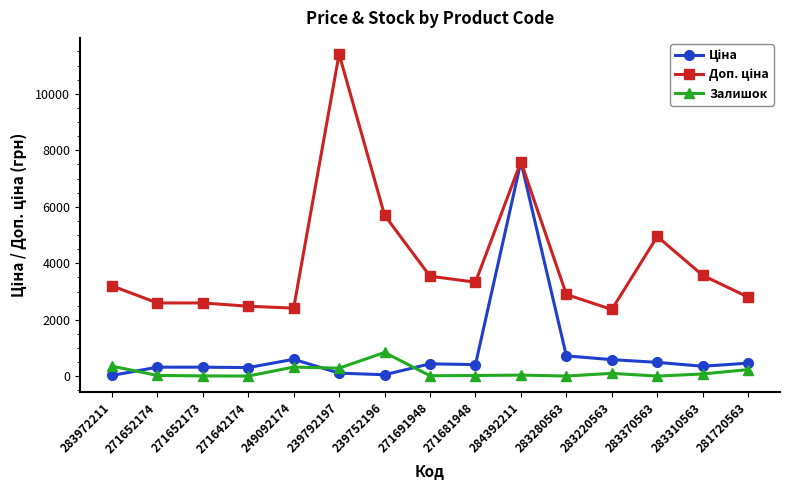

What is the greatest value displayed?

11410.0